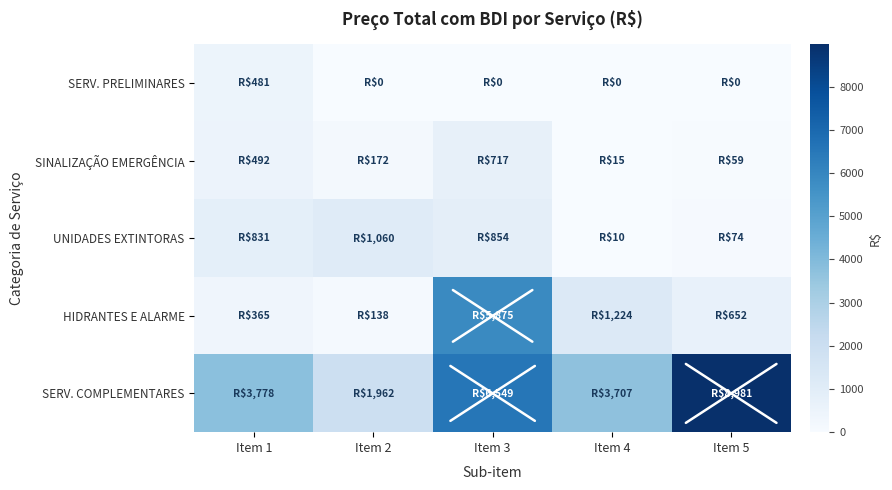

Reading left to right, extract all data points from this chart.

SERV. PRELIMINARES: Item 1=481.5	Item 2=0.0	Item 3=0.0	Item 4=0.0	Item 5=0.0
SINALIZAÇÃO EMERGÊNCIA: Item 1=492.3	Item 2=171.5	Item 3=716.7	Item 4=15.3	Item 5=59.4
UNIDADES EXTINTORAS: Item 1=831.1	Item 2=1059.7	Item 3=854.2	Item 4=10.1	Item 5=74.4
HIDRANTES E ALARME: Item 1=364.5	Item 2=137.6	Item 3=5875.2	Item 4=1224.5	Item 5=652.1
SERV. COMPLEMENTARES: Item 1=3777.8	Item 2=1962.2	Item 3=6549.0	Item 4=3707.1	Item 5=8980.6